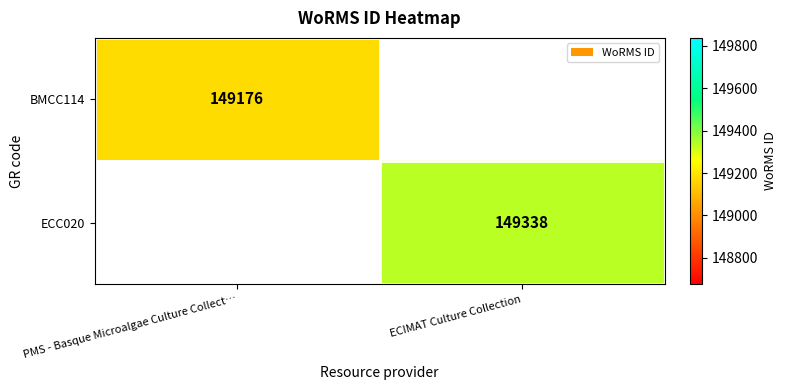

The value of ECC020 at ECIMAT Culture Collection is 149338. True or false?

True